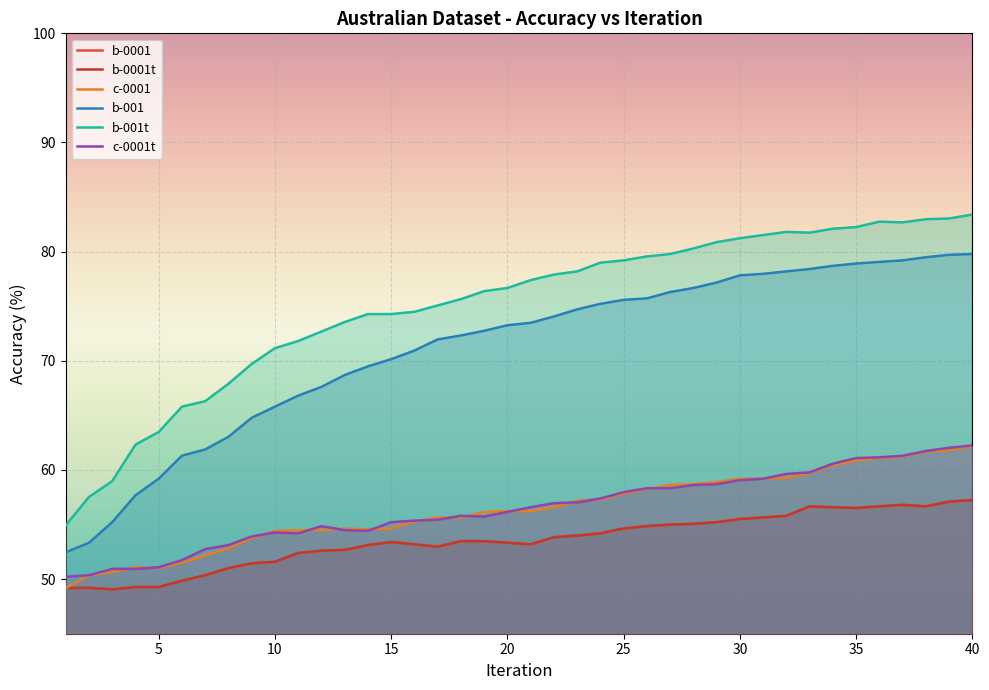

What are all the series names shown in the legend?

b-0001, b-0001t, c-0001, b-001, b-001t, c-0001t